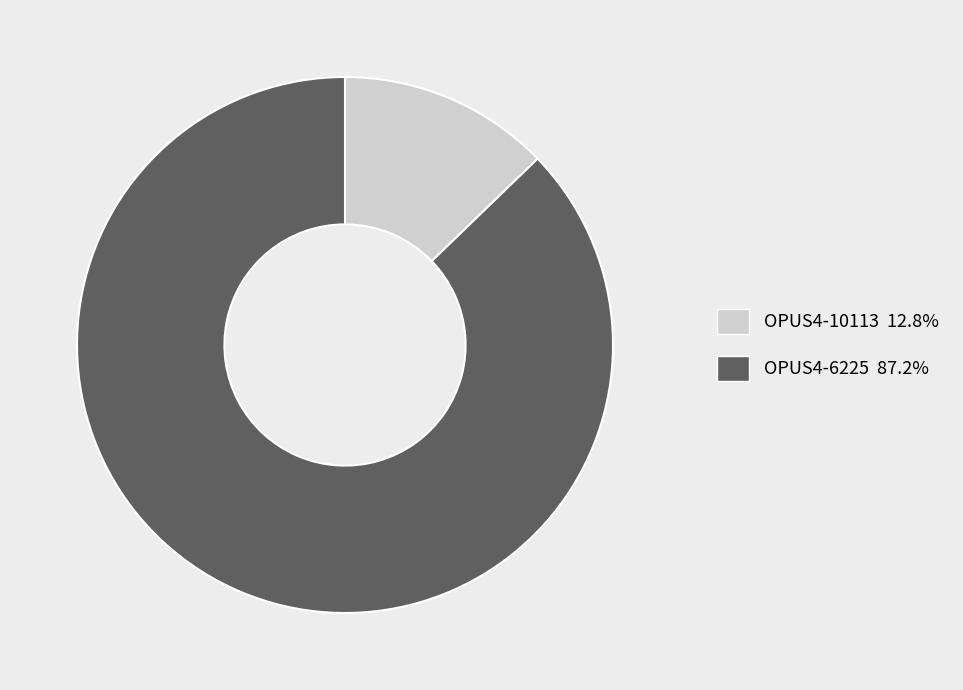

How many segments does this pie chart have?

2